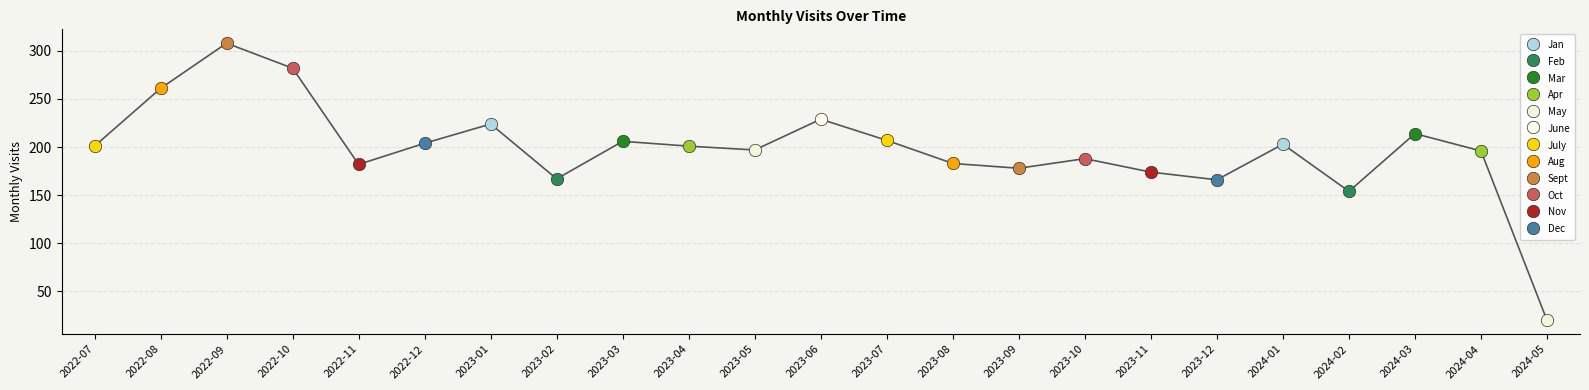

Which has a higher value, 2023-07 or 2024-04?

2023-07